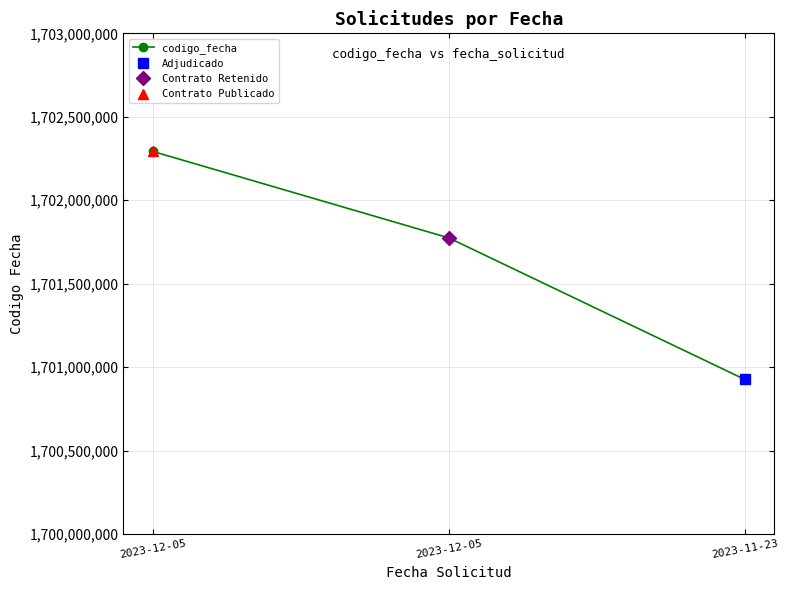

What is the average value?

1701664413